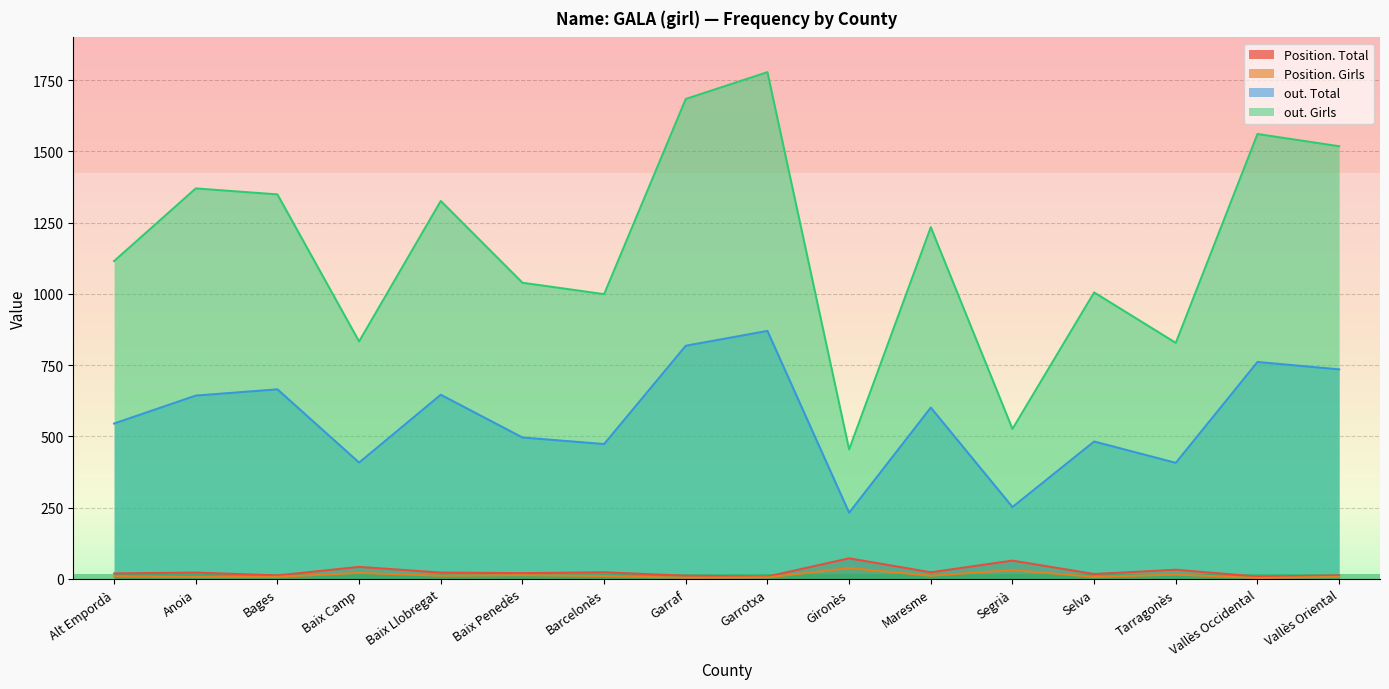

Reading left to right, transcribe all the data shown in this chart.

Position. Total: 19	22	12	42	22	20	23	11	8	72	23	64	17	32	8	12
Position. Girls: 9	7	7	21	11	13	10	4	5	38	11	31	7	15	3	7
out. Total: 545	643	665	408	646	496	473	818	870	232	601	252	482	407	761	735
out. Girls: 1115	1370	1349	833	1326	1039	999	1684	1778	454	1234	526	1005	828	1561	1518